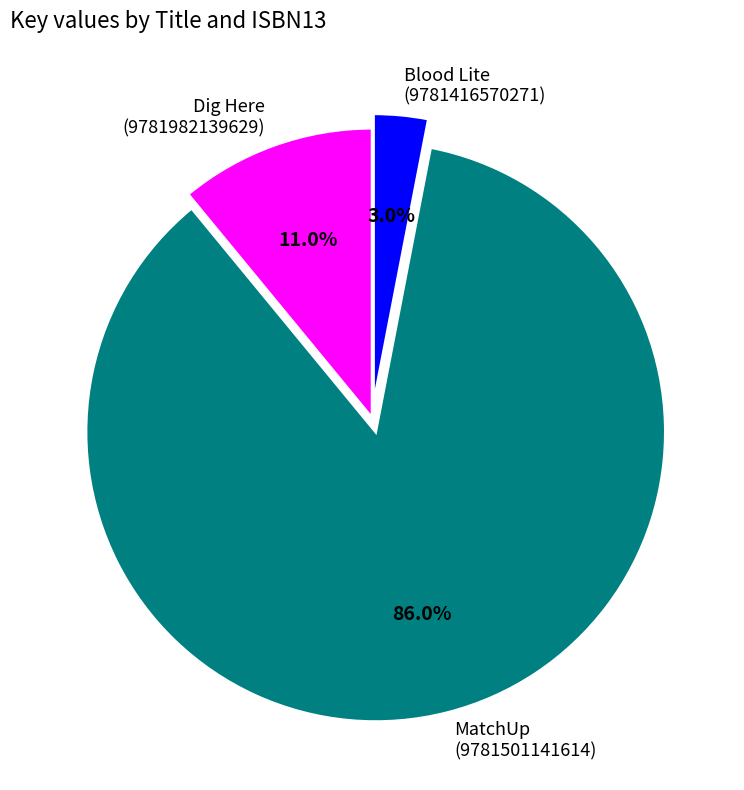

Does MatchUp (9781501141614) account for over 50% of the chart?

Yes